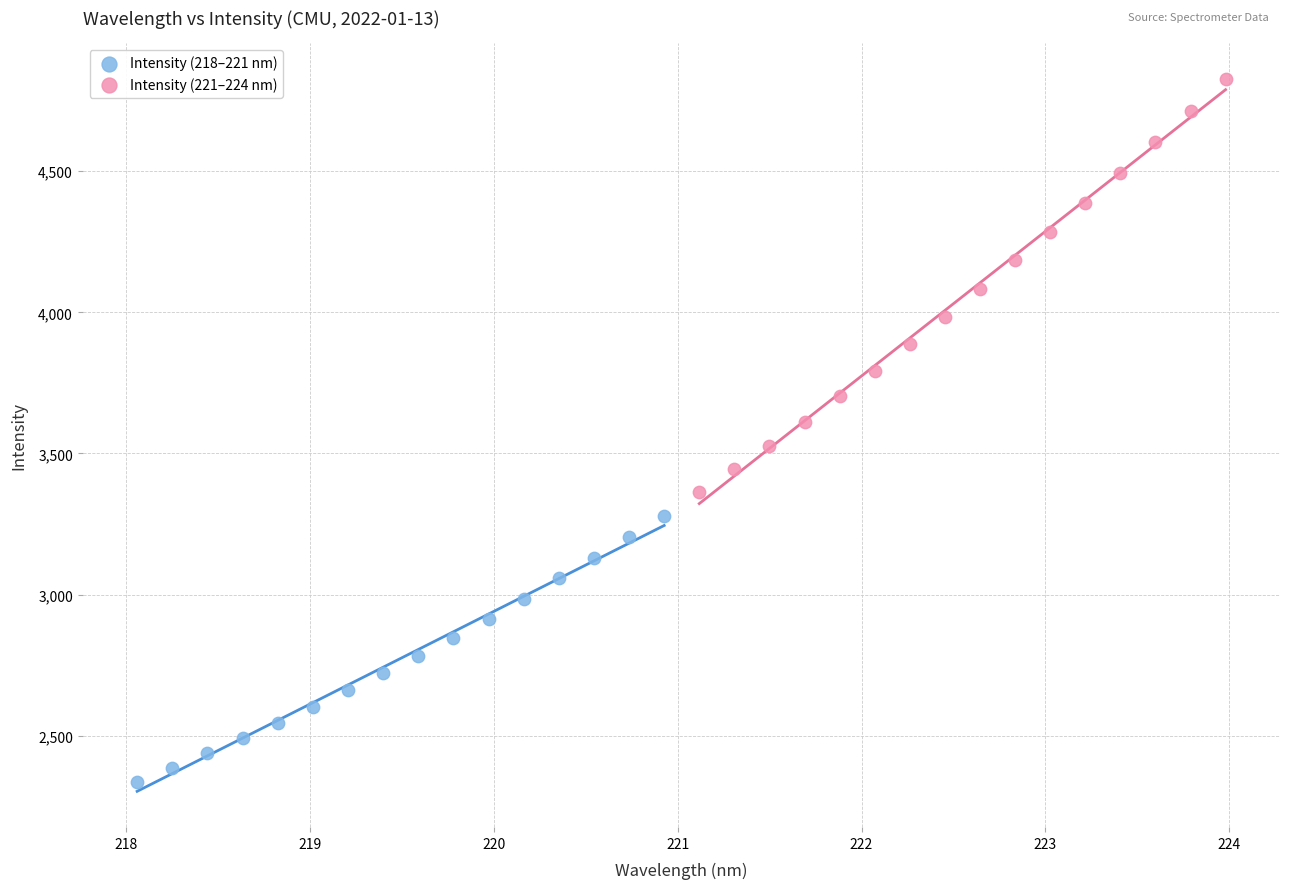

Which series has the largest Y range (max minus min)?

Intensity (221–224 nm)